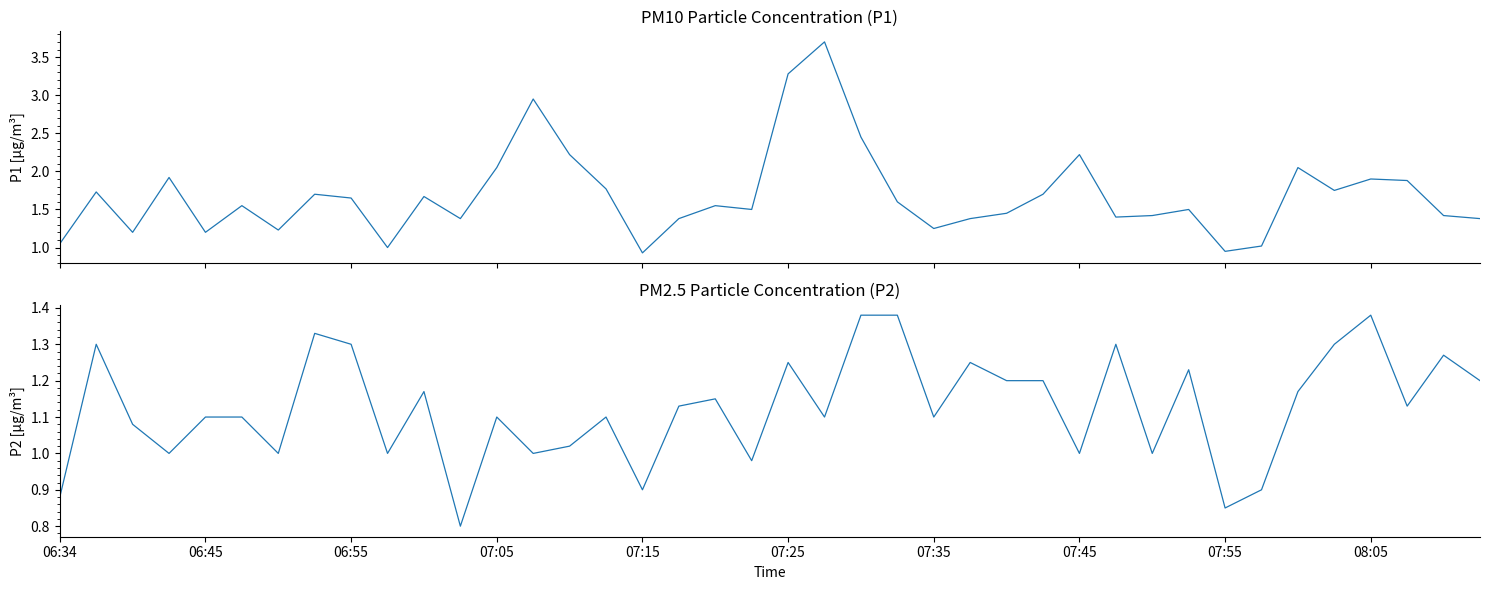

Does the chart display data point markers on the line(s)?

No